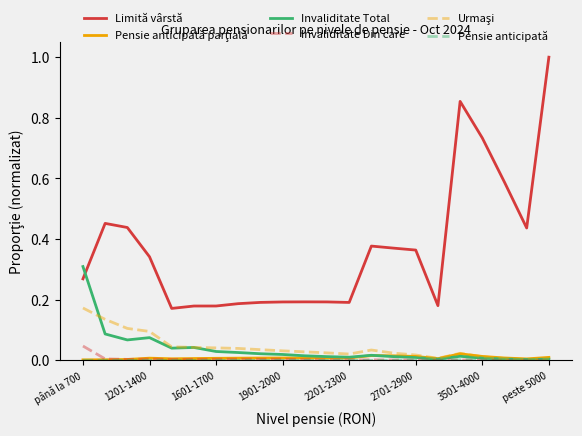

Which series has the largest range (max minus min)?

Limită vârstă